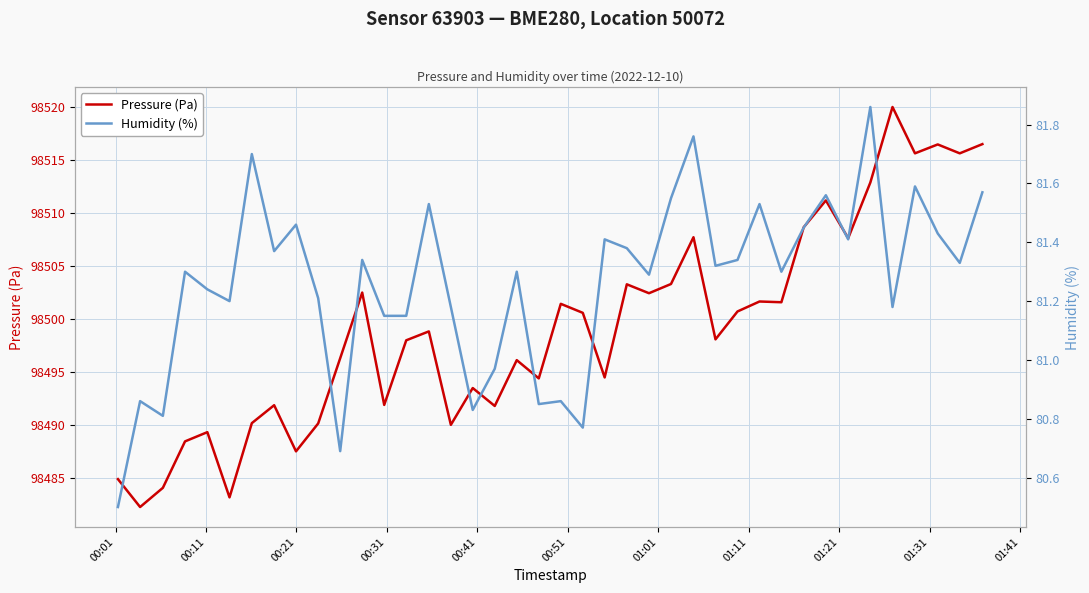

What is the maximum value for Pressure (Pa)?

98520.0